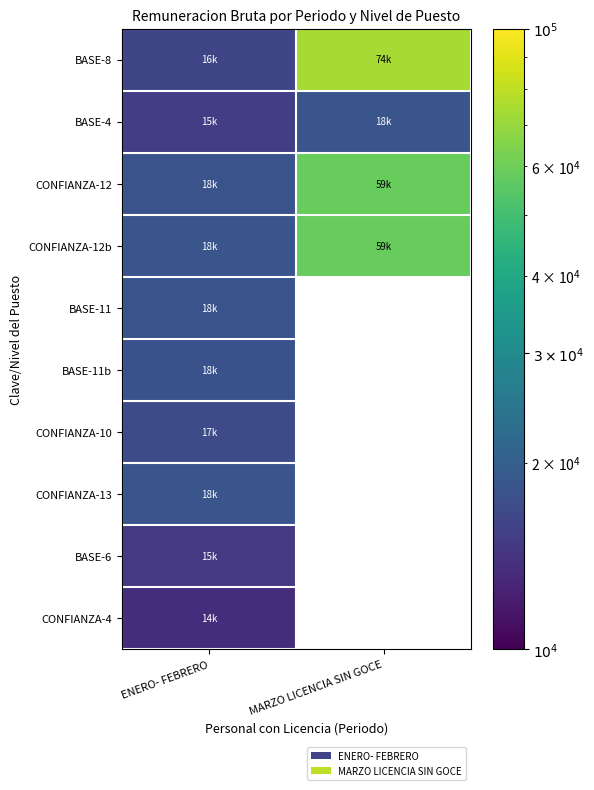

Is the value of CONFIANZA-12b at ENERO- FEBRERO greater than the value of CONFIANZA-4 at ENERO- FEBRERO?

Yes